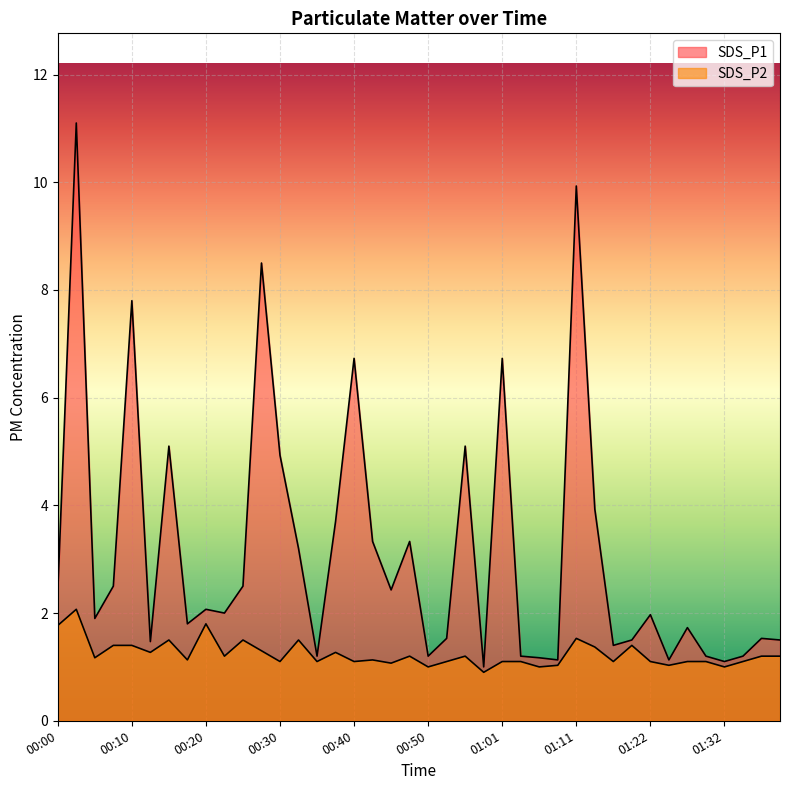

Which category has the lowest value in the SDS_P1 series?

00:58